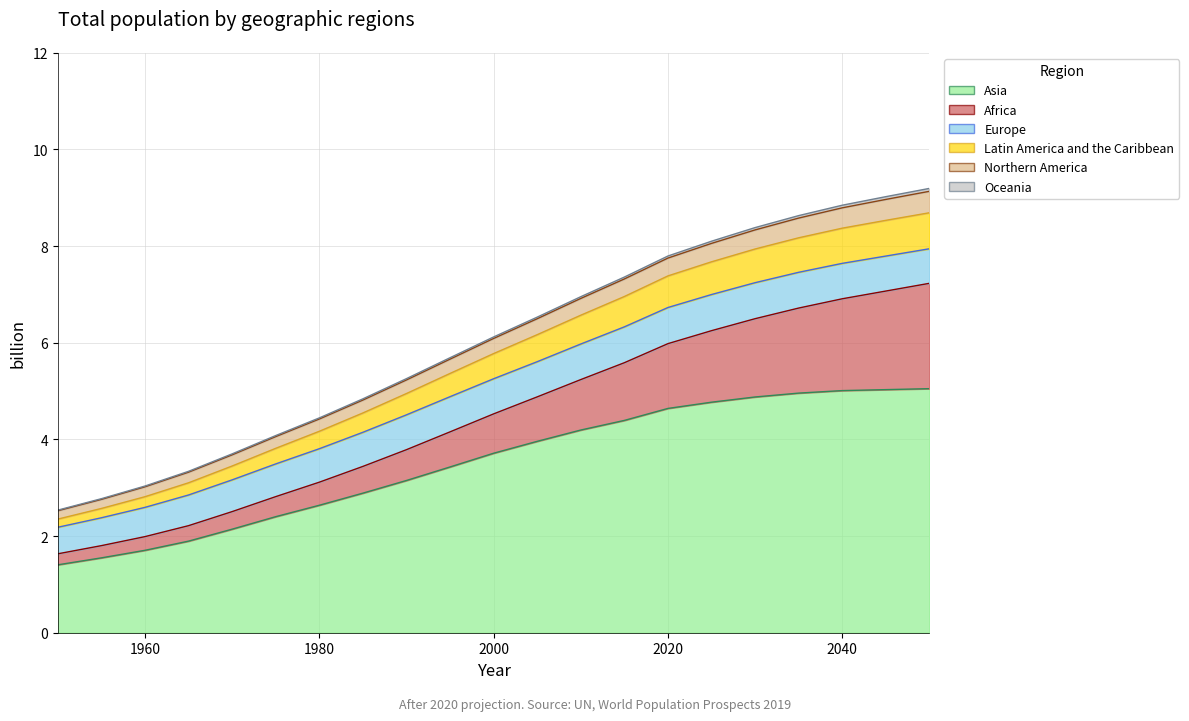

Is it true that Latin America and the Caribbean equals 3.4 at 1970?

True